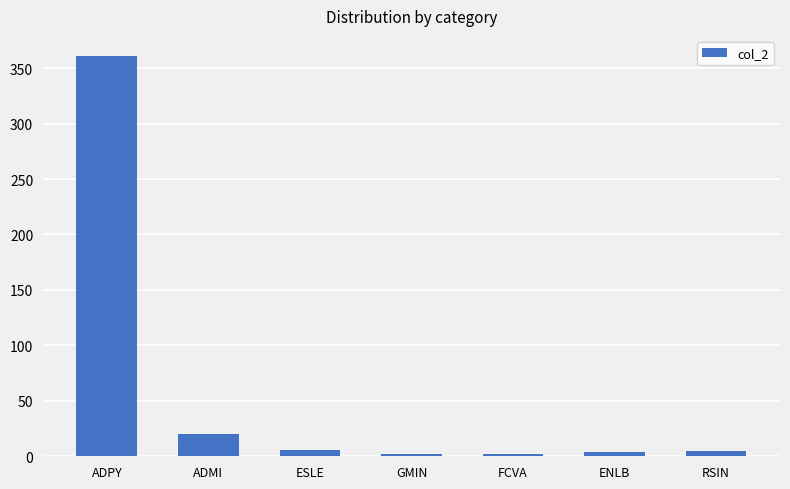

Where does the data first go above 5?

ADPY